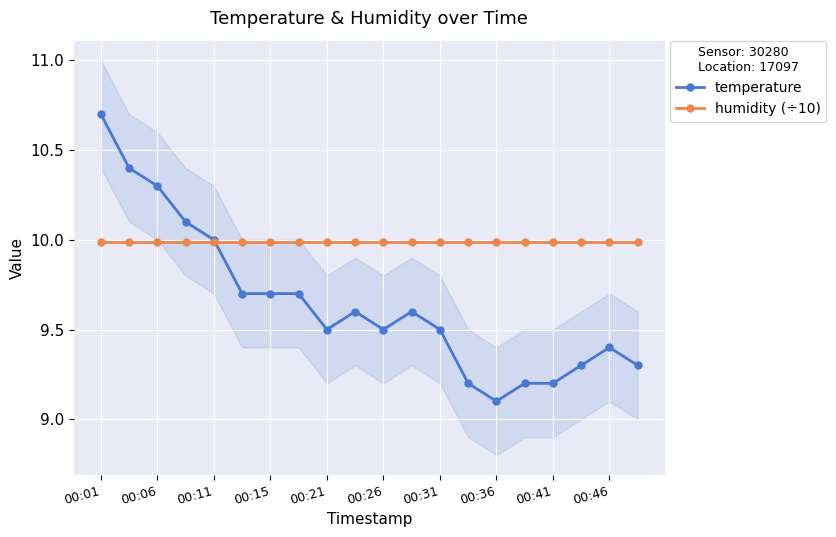

What are all the series names shown in the legend?

temperature, humidity (÷10)